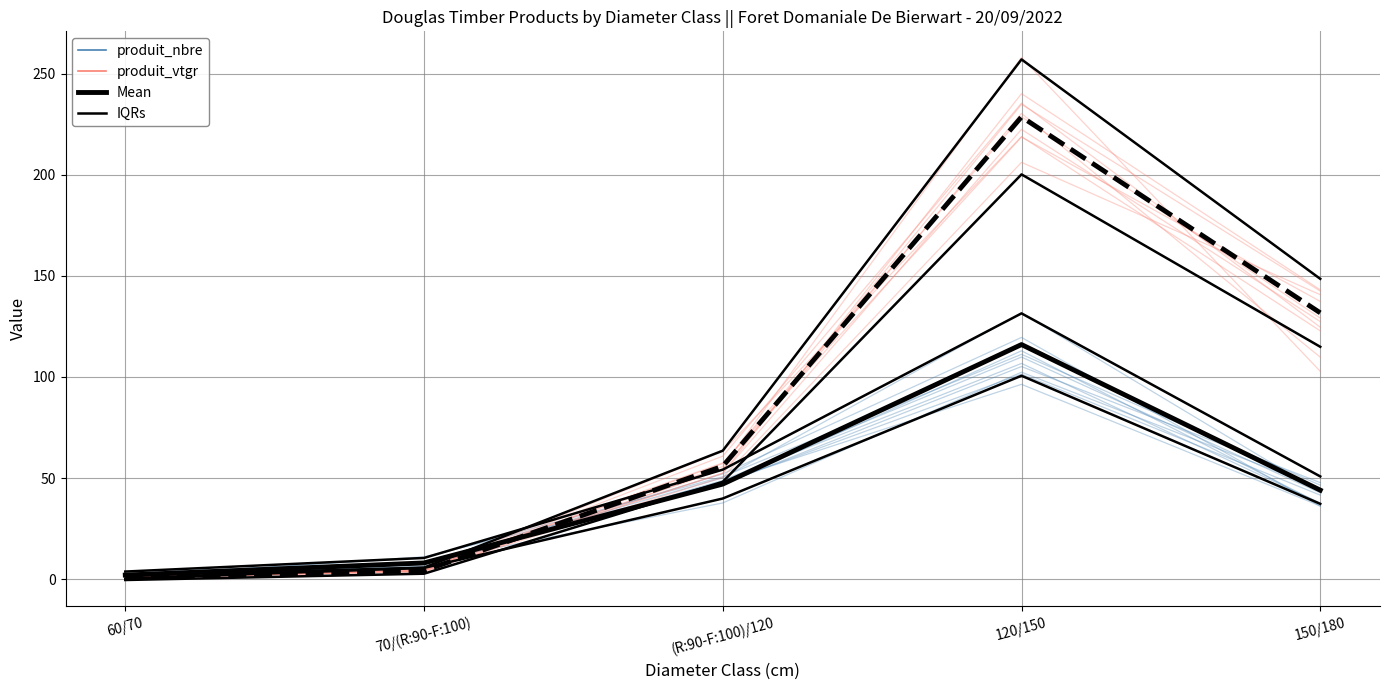

What is the difference between the second highest and minimum values in the Mean (vtgr) series?

131.1